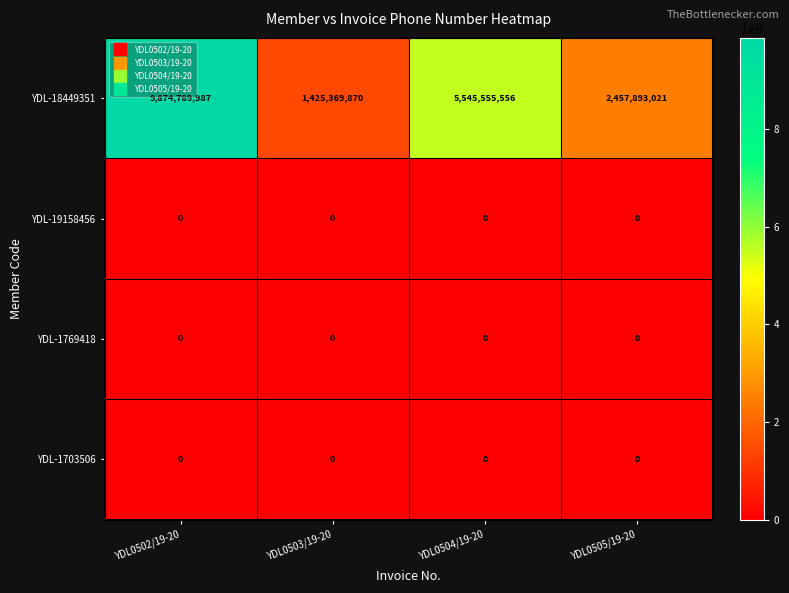

Which series changed the most between YDL0503/19-20 and YDL0504/19-20?

YDL-18449351